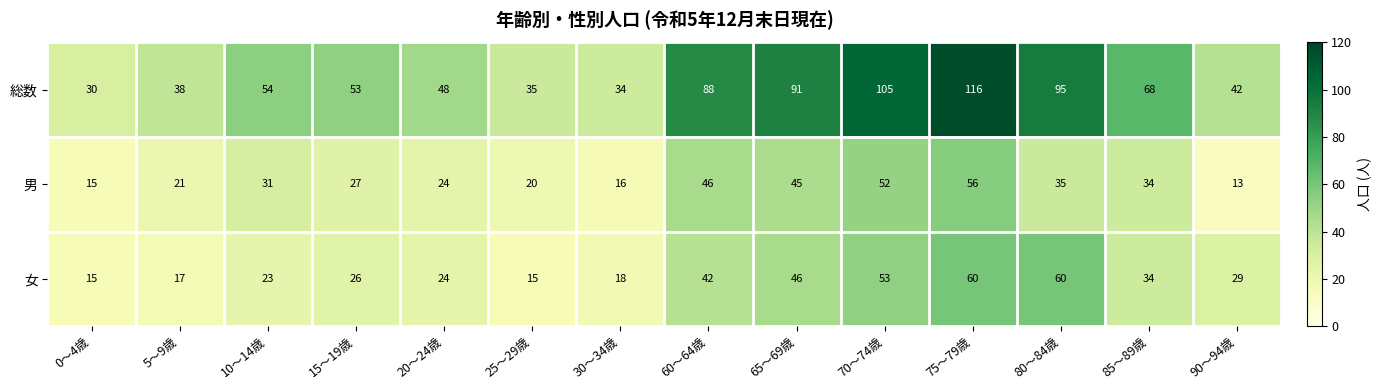

Which series has the largest total across all categories?

総数